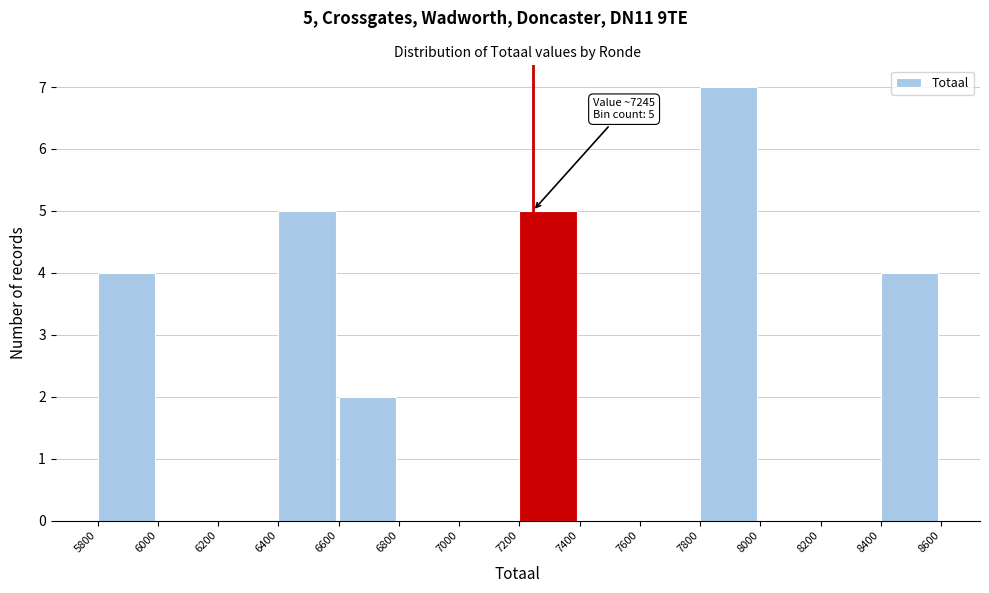

Over which range of the x-axis is the bar tallest?

7800 to 8000